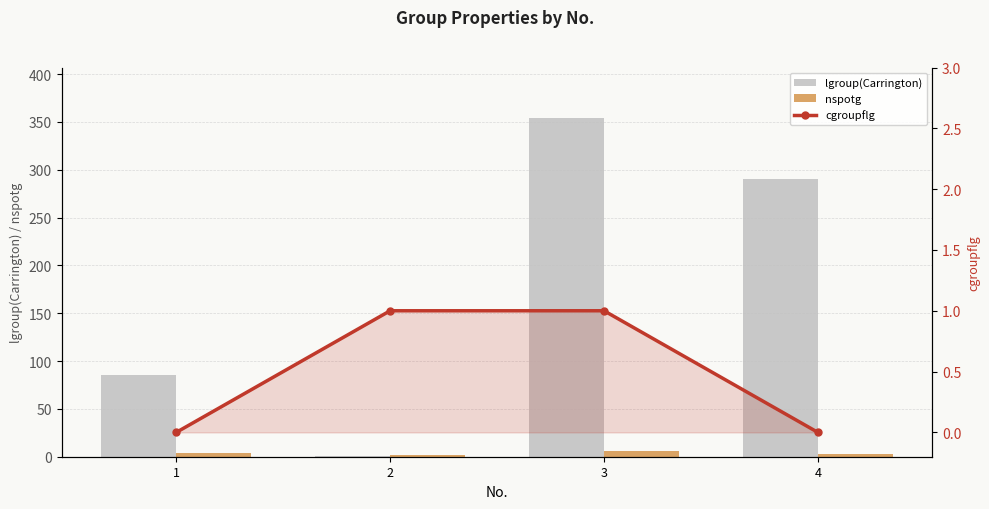

What is the difference between the highest and lowest values at 2?

1.0